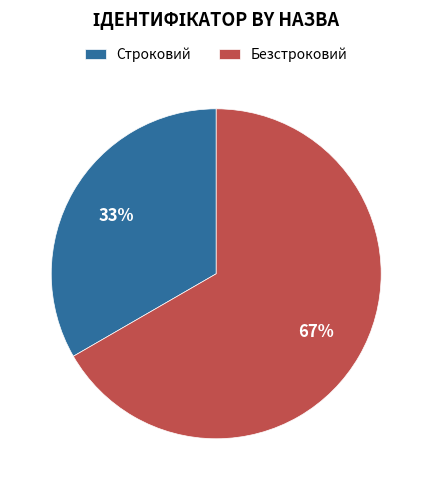

Combined, do Безстроковий and Строковий account for over 50%?

Yes